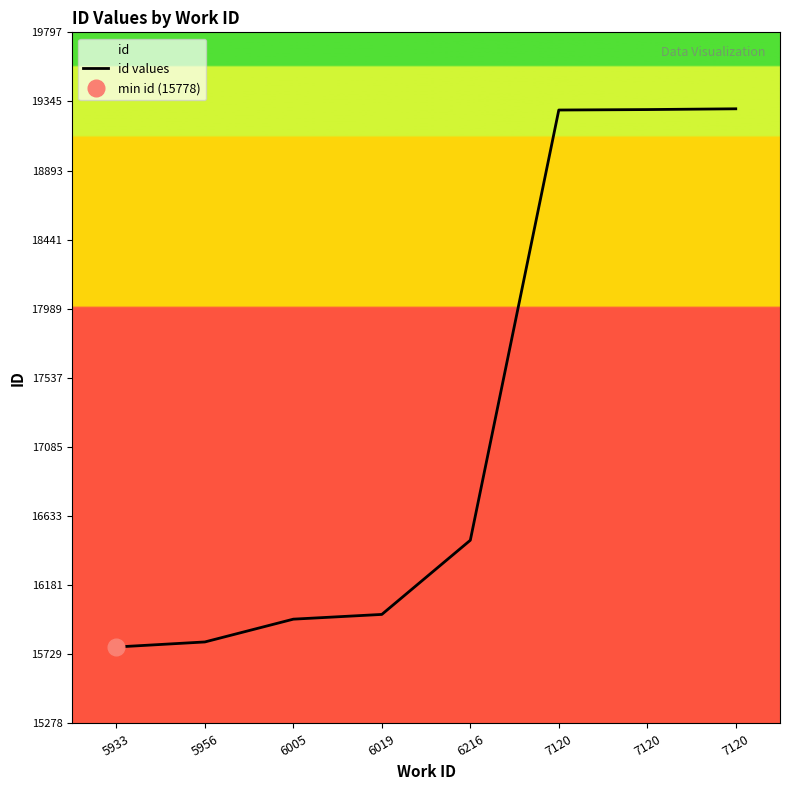

Is this an area chart (filled region under the line)?

No